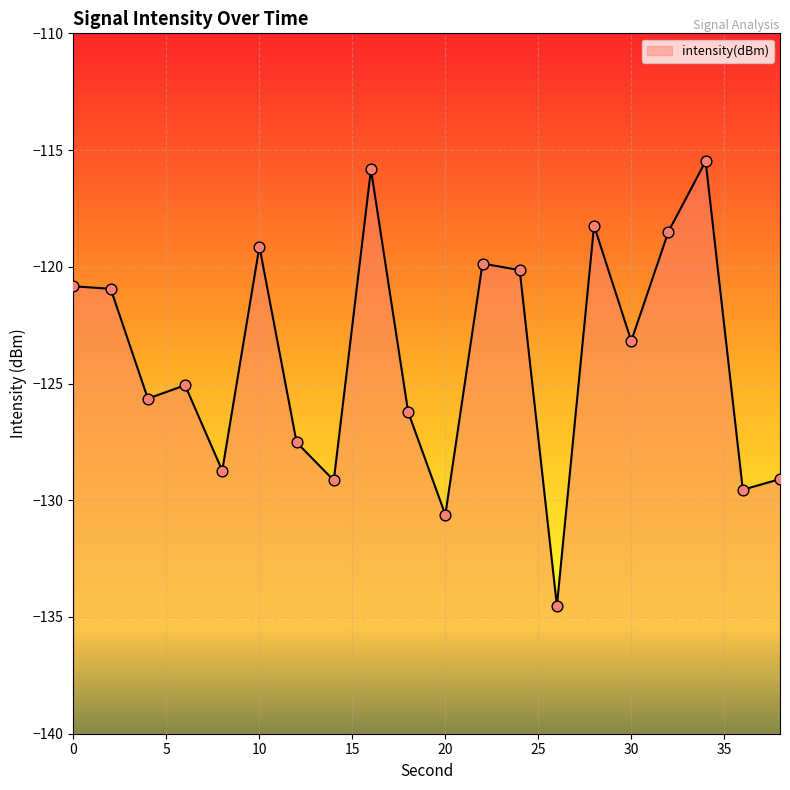

What is the change in value from 6 to 16?

+9.2